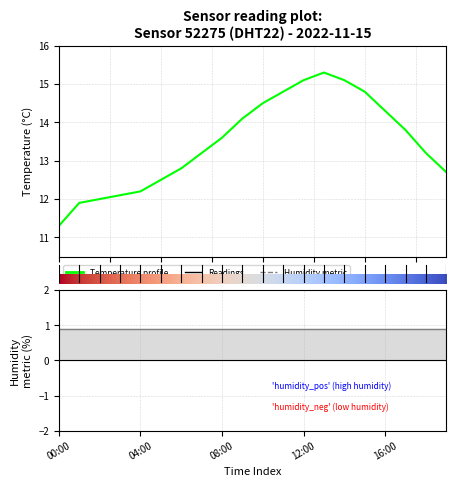

How many interior local peaks (higher than both neighbors) does the data have?

1